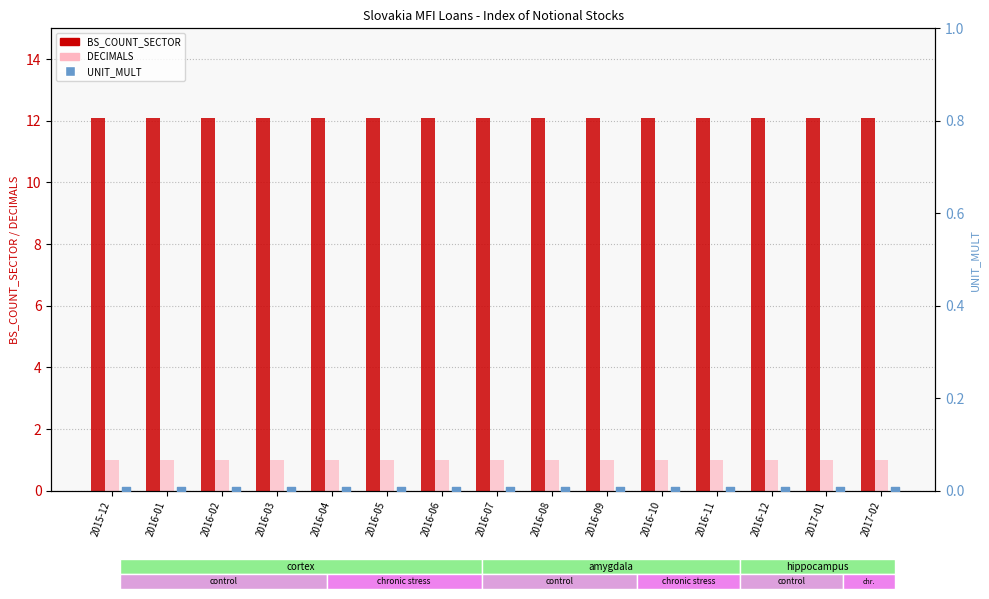

Is the value of DECIMALS at 2016-05 greater than the value of UNIT_MULT at 2016-09?

Yes